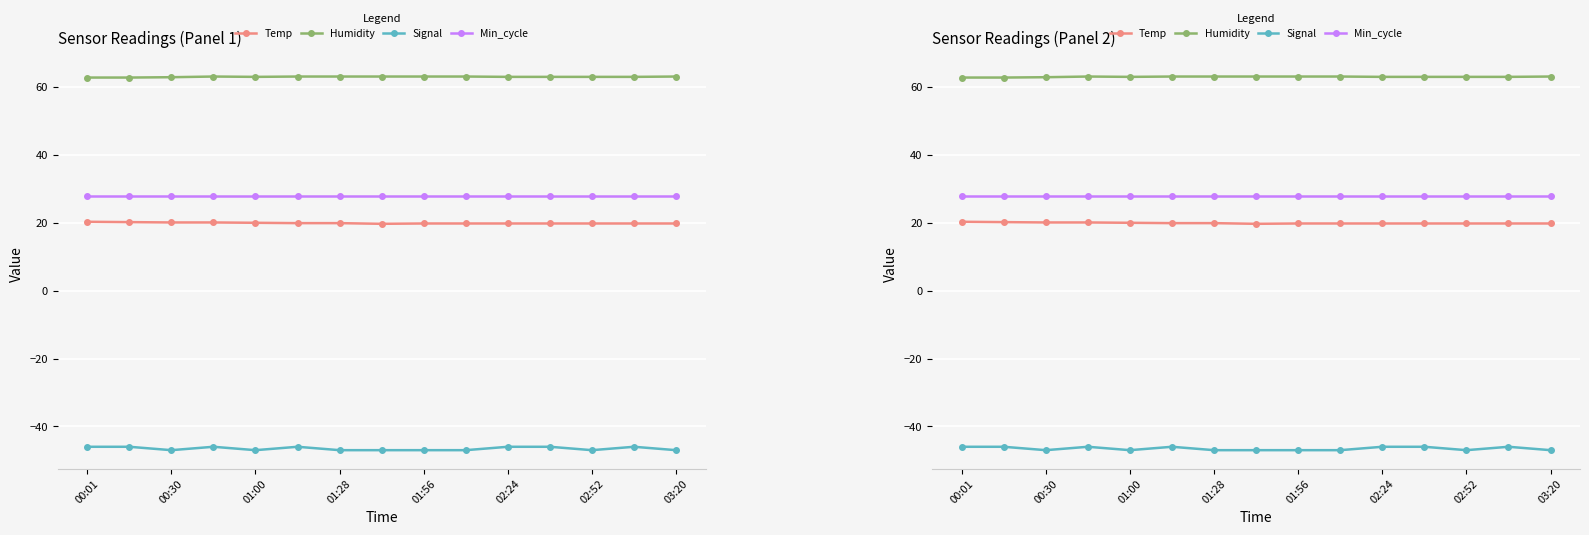

What is the maximum value for Signal?

-46.0